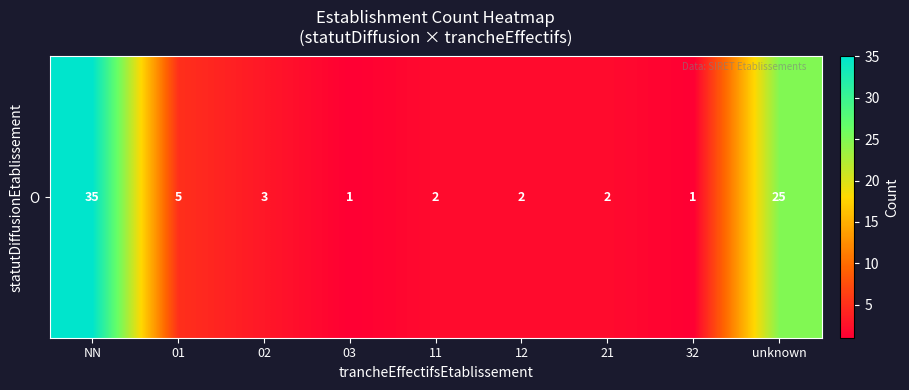

Where does the data first go above 2?

NN